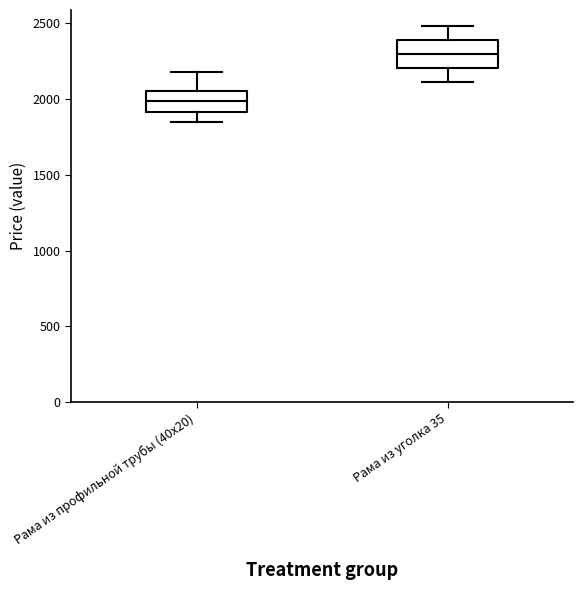

Where is the lower edge of the box for Рама из уголка 35 on the y-axis? The values are not printed on the chart, so give them approximately, as read against the axis.

2200